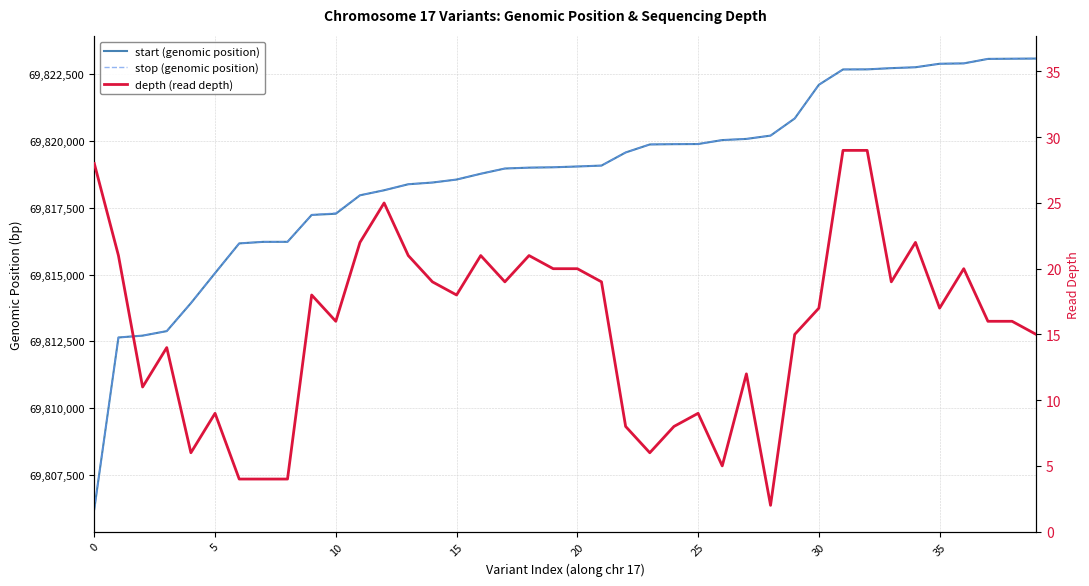

True or false: stop (genomic position) and depth (read depth) cross at least once.

False